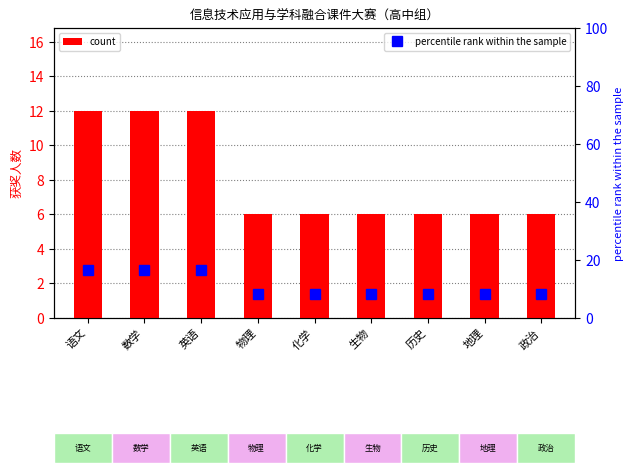

What is the label of the 3rd bar from the left?

英语